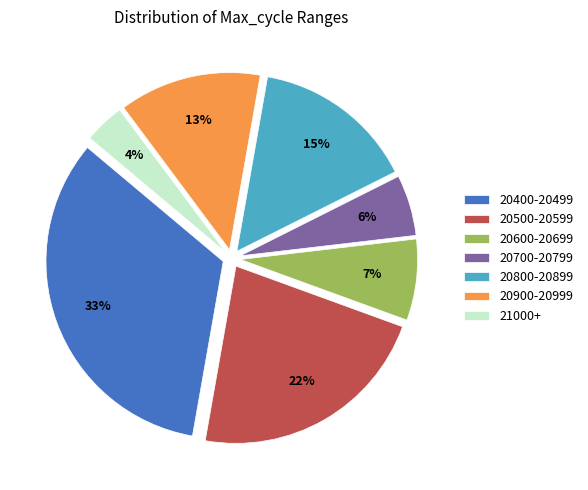

Is there any slice that represents more than half of the pie?

No